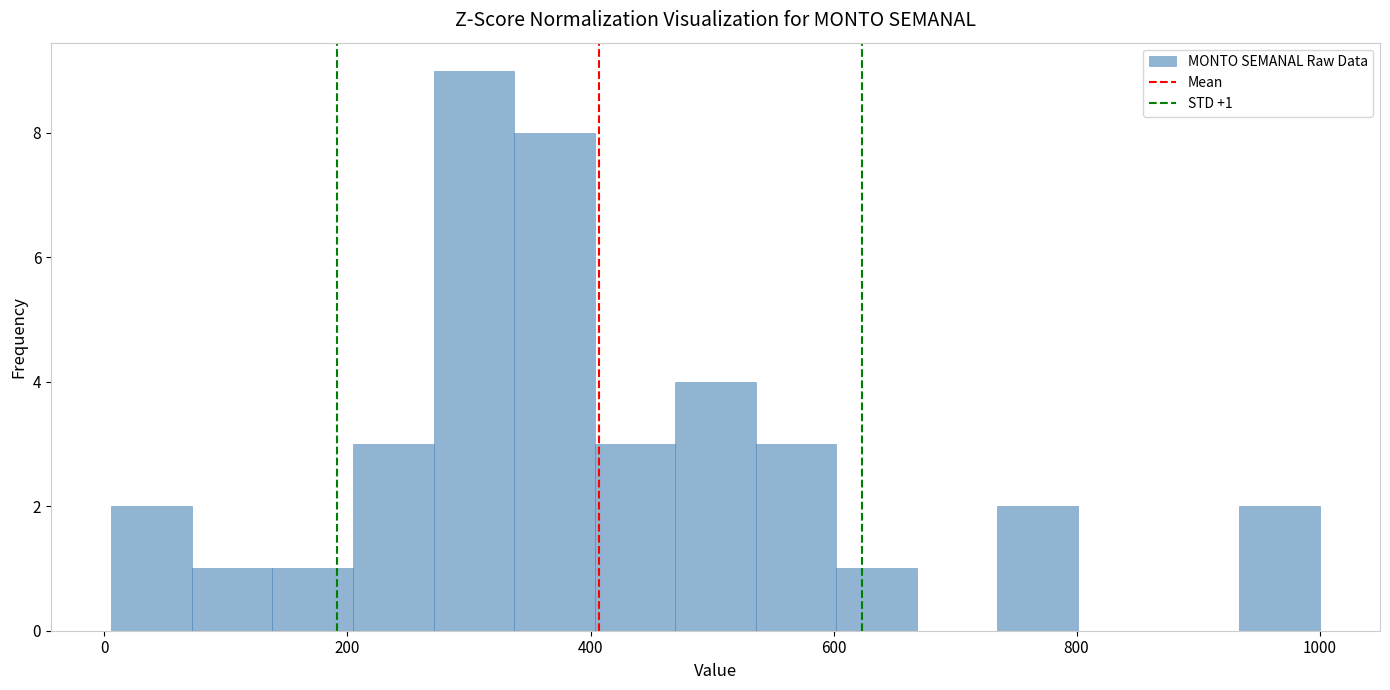

Around what value on the x-axis is the tallest bar? Give the approximate position of its centre, as read against the axis.

300